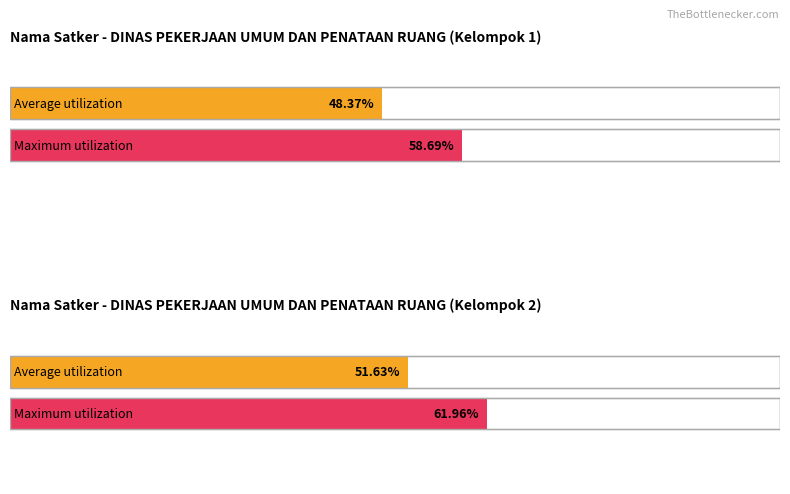

Does the chart contain stacked bars?

No